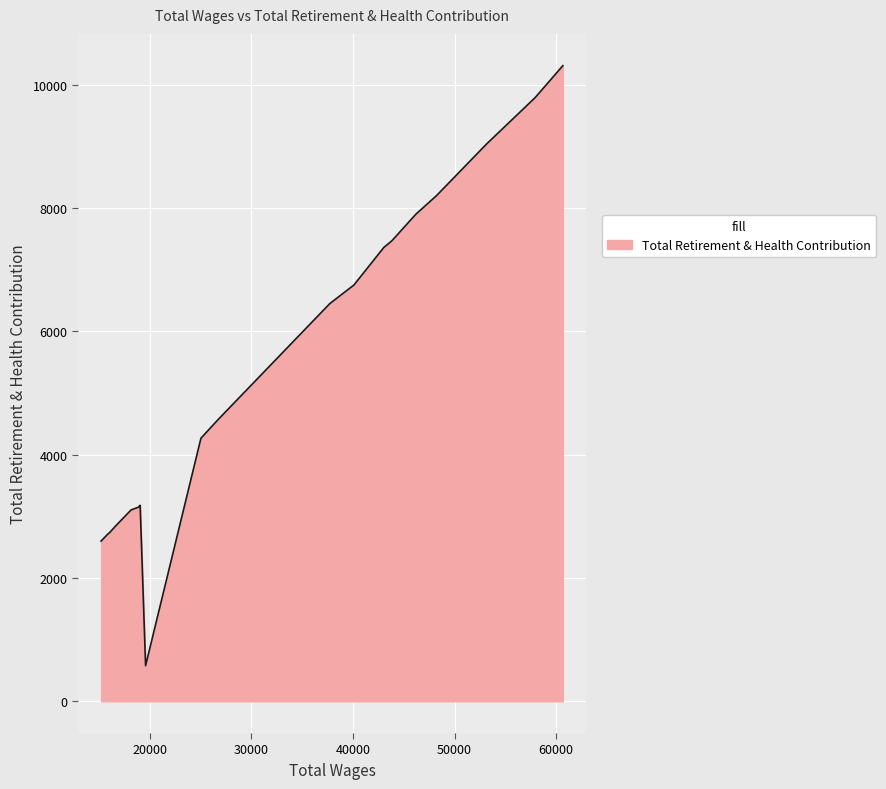

What is the difference between the maximum and minimum values?

9731